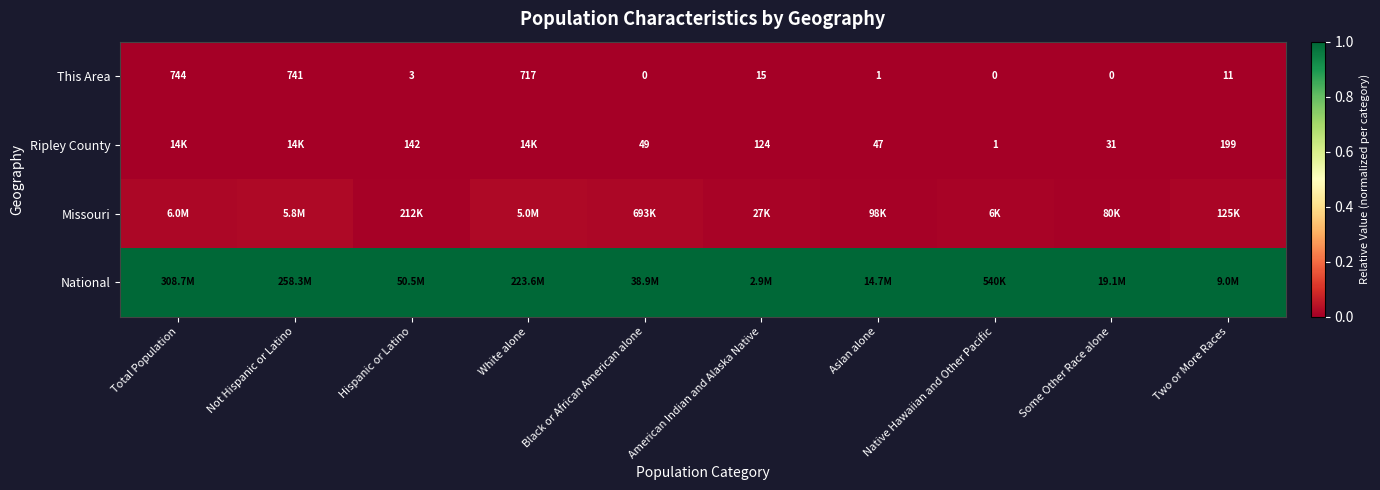

Is the value of Ripley County at Black or African American alone greater than the value of This Area at Not Hispanic or Latino?

No